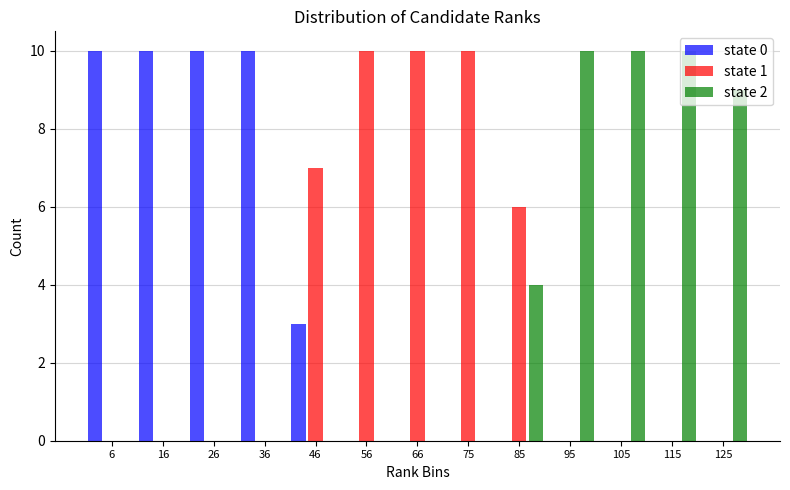

What is the height of the state 2 bar covering 90 to 100 on the x-axis? Neither the bar edges nor the heights are printed on the chart, so give them approximately, as read against the axes.

10